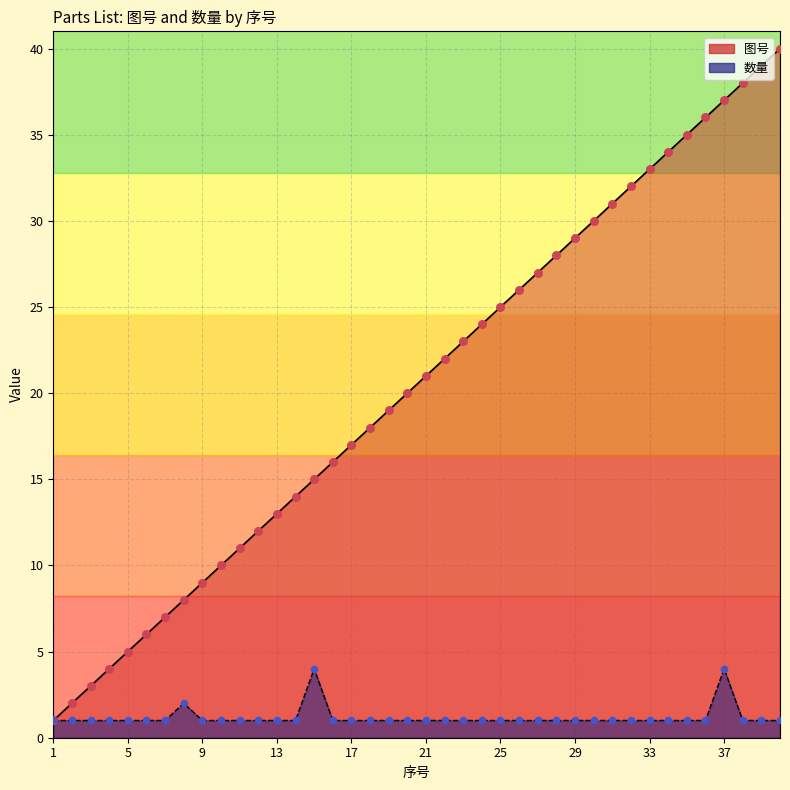

Which series contains the lowest Y value?

图号